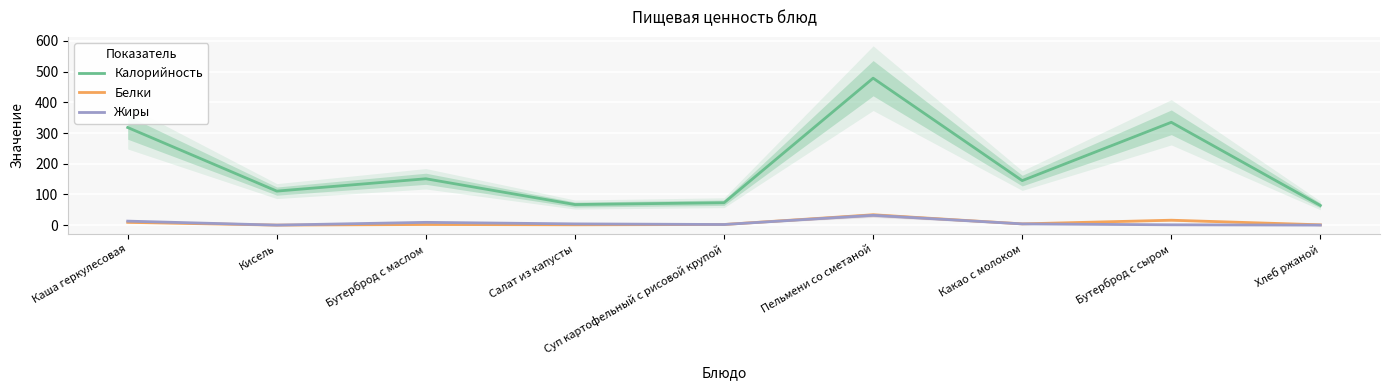

True or false: Жиры and Белки cross at least once.

False